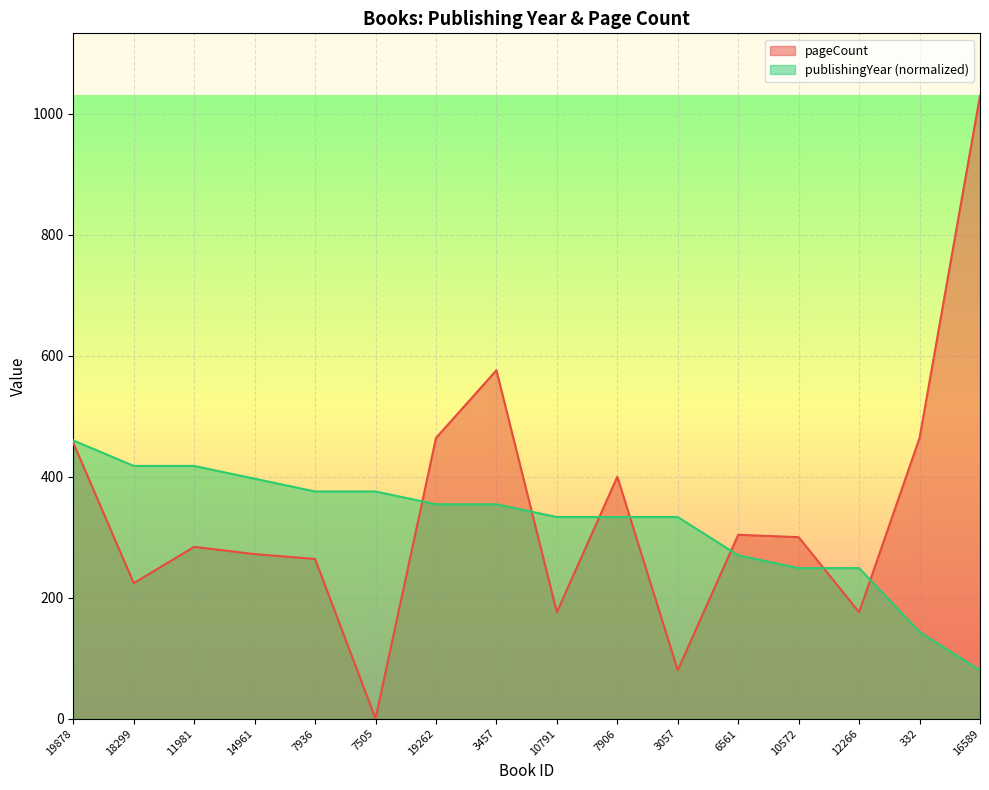

Reading left to right, what are all the values shown in this chart?

publishingYear: 460.0	417.8	417.8	396.7	375.6	375.6	354.4	354.4	333.3	333.3	333.3	270.0	248.9	248.9	143.3	80.0
pageCount: 456.0	224.0	284.0	272.0	264.0	0.0	464.0	576.0	176.0	400.0	80.0	304.0	300.0	176.0	464.0	1030.0